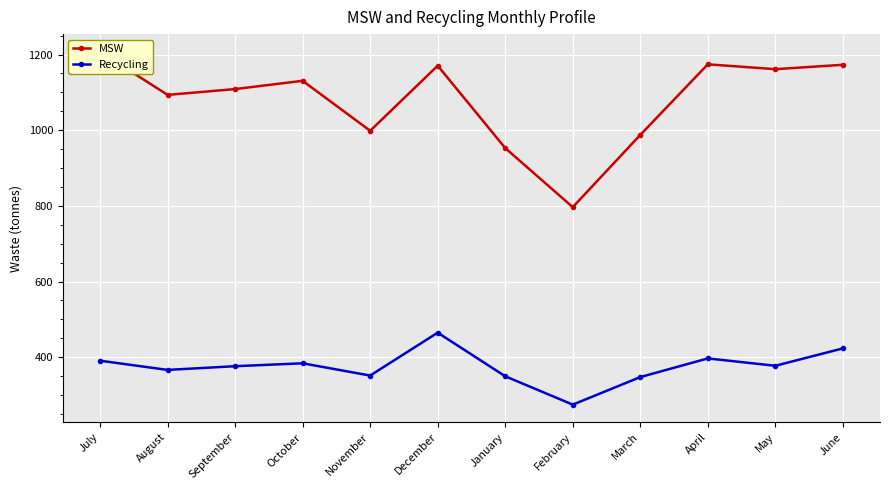

Between October and January, which is larger?

October